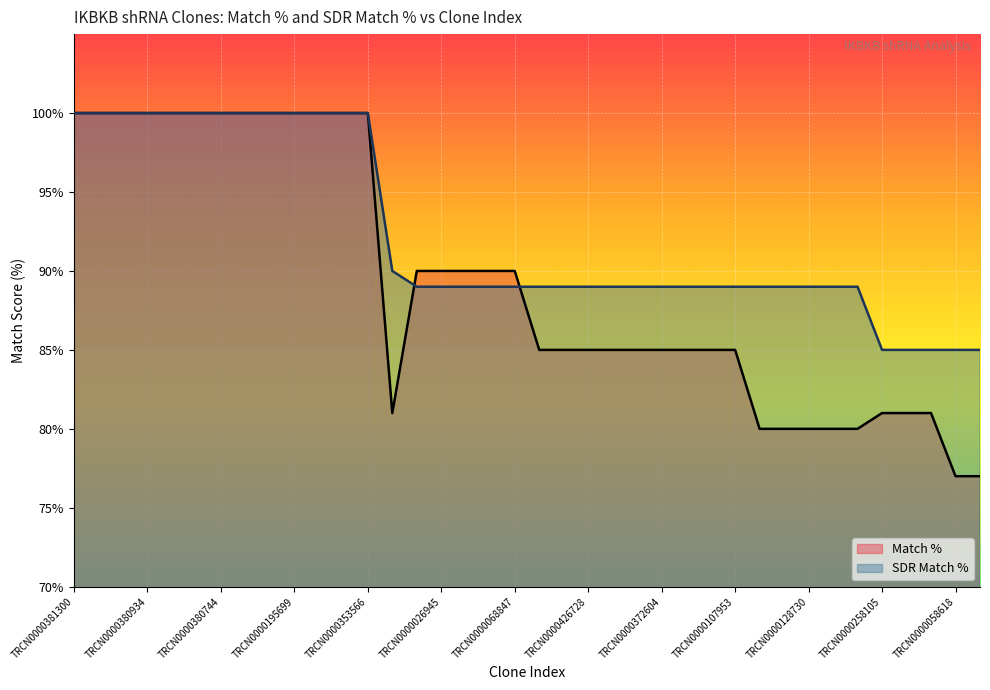

What value does the Match % series have at TRCN0000097231?

81